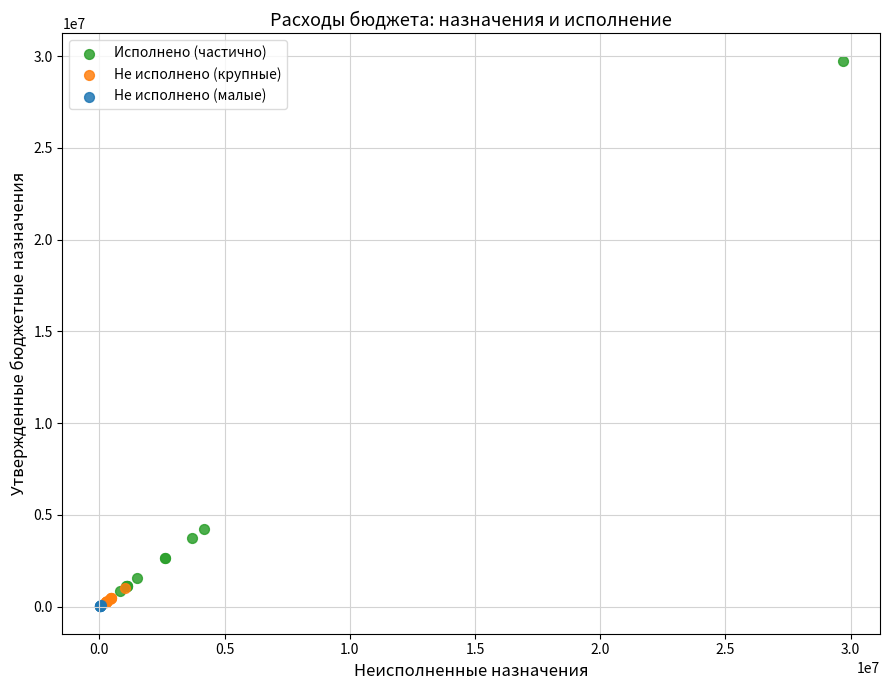

Which series has the widest spread of Y values?

Исполнено (частично)